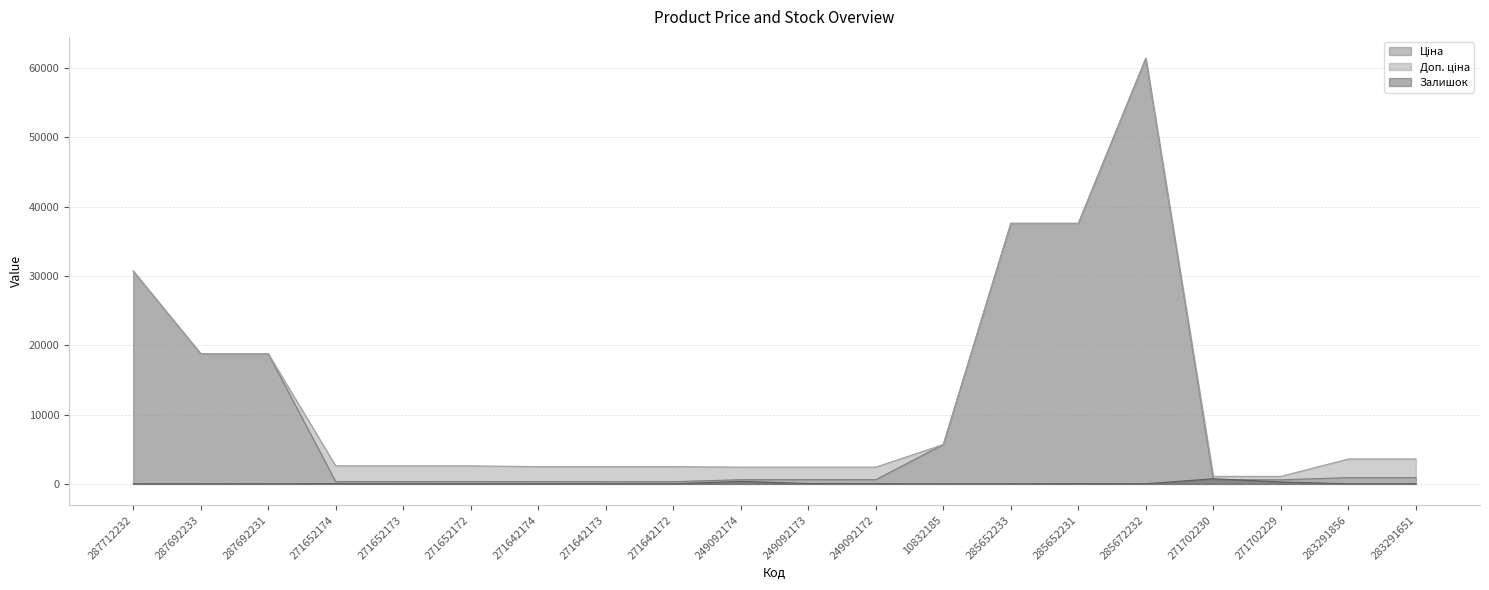

Rank the categories by Ціна value from lowest to highest.

271642174, 271642173, 271642172, 271652174, 271652173, 271652172, 271702230, 271702229, 249092174, 249092173, 249092172, 283291856, 283291651, 10832185, 287692233, 287692231, 287712232, 285652233, 285652231, 285672232